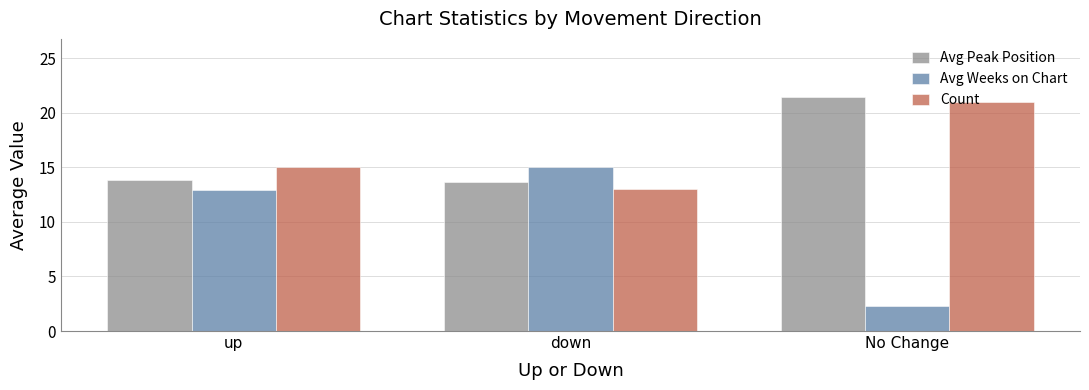

How many bars are there in total?

9